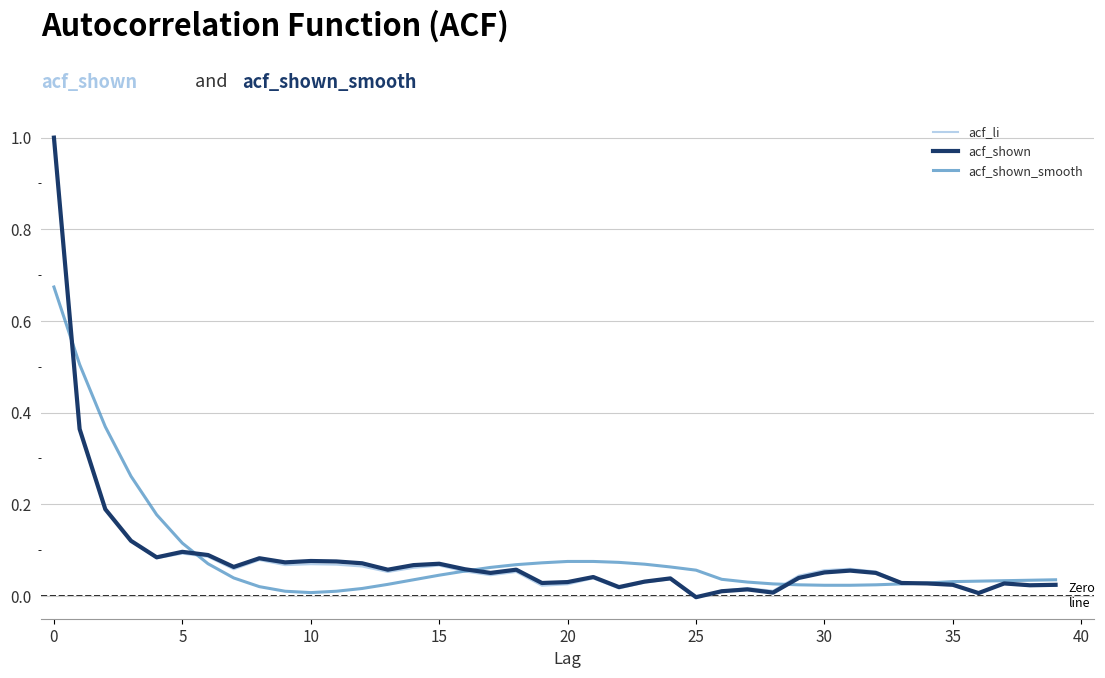

What is the greatest value displayed?

1.0